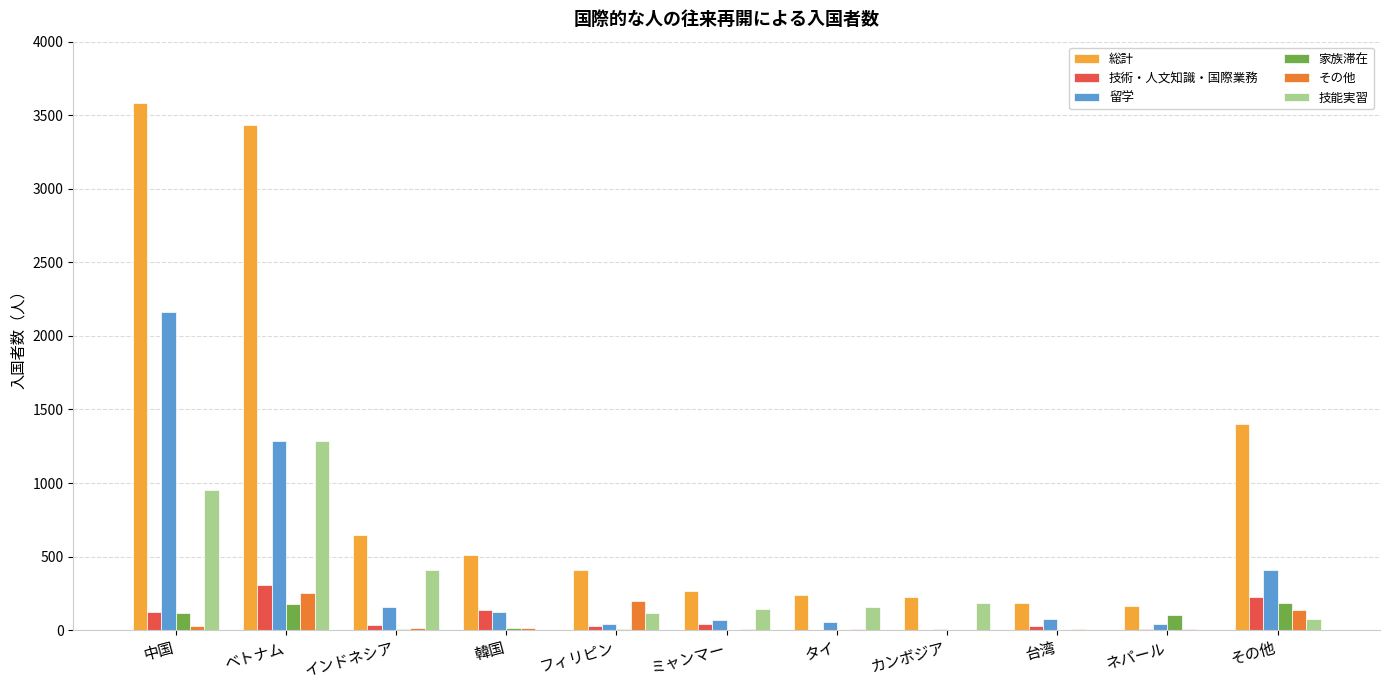

Are the bars grouped side by side (vs. stacked)?

Yes